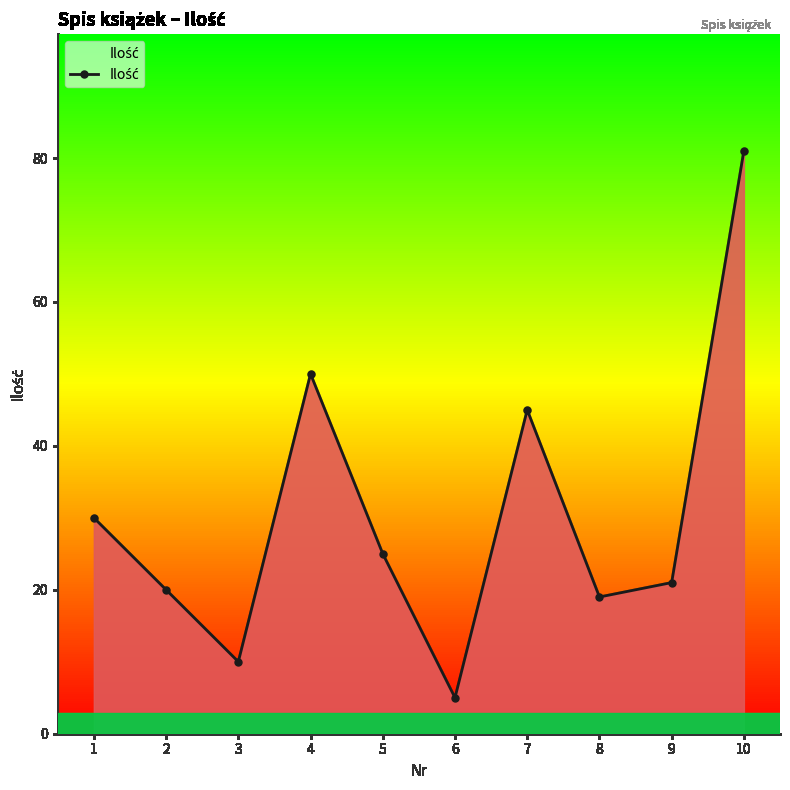

What is the value of the 1st point from the left?

30